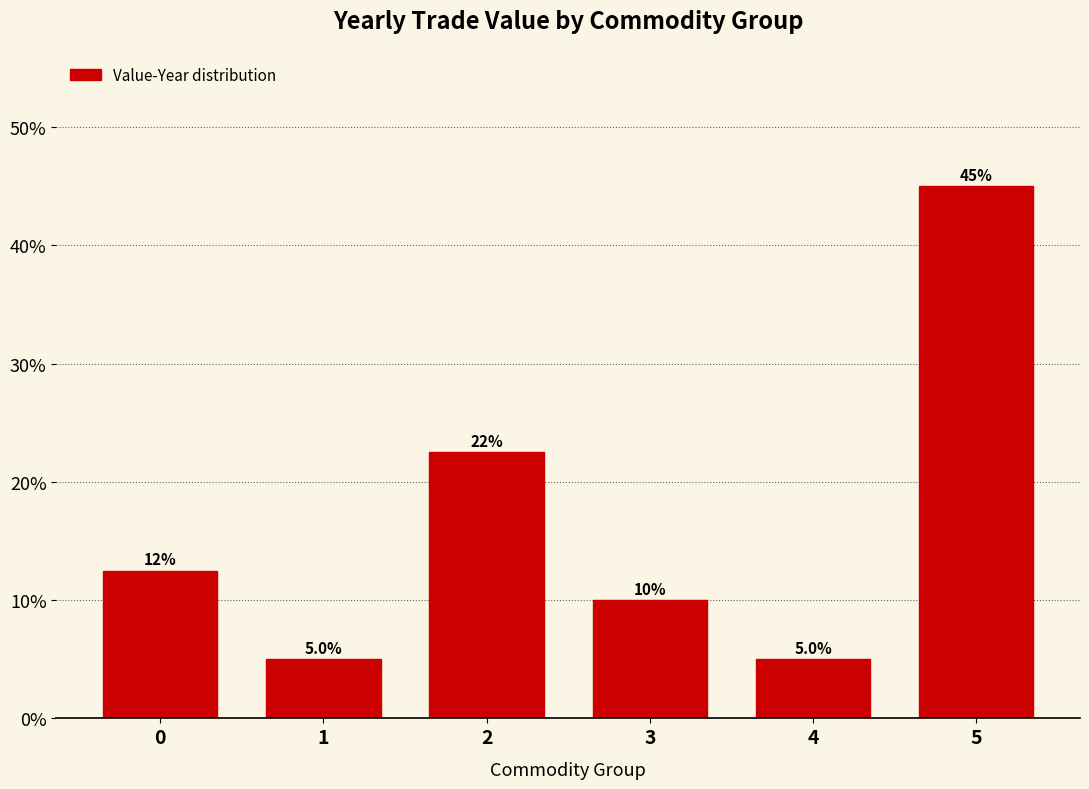

Reading left to right, what are all the values shown in this chart?

0=12.5	1=5.0	2=22.5	3=10.0	4=5.0	5=45.0